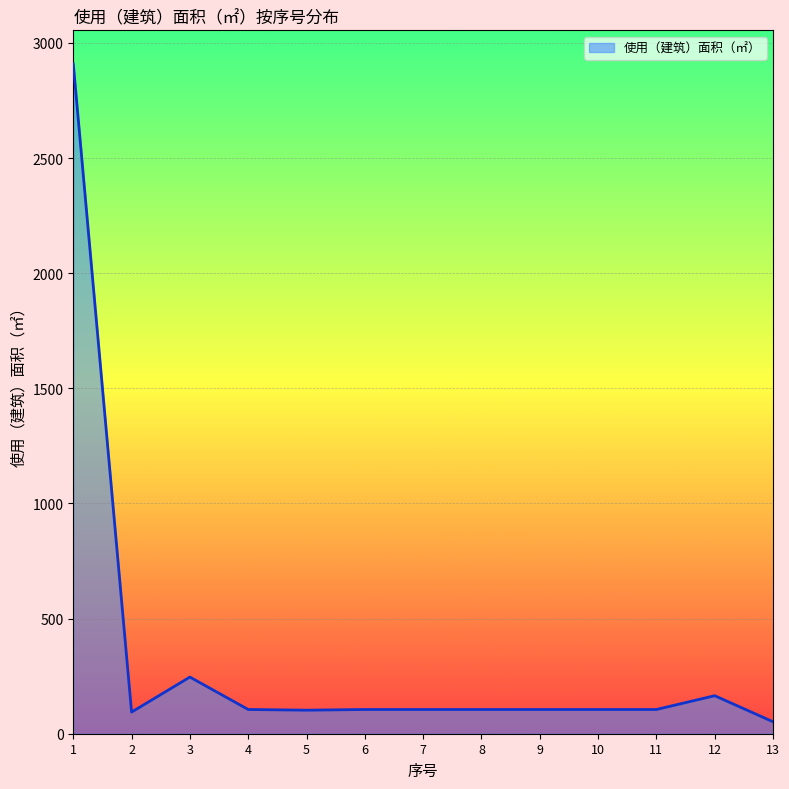

What is the maximum value shown in the chart?

2909.0